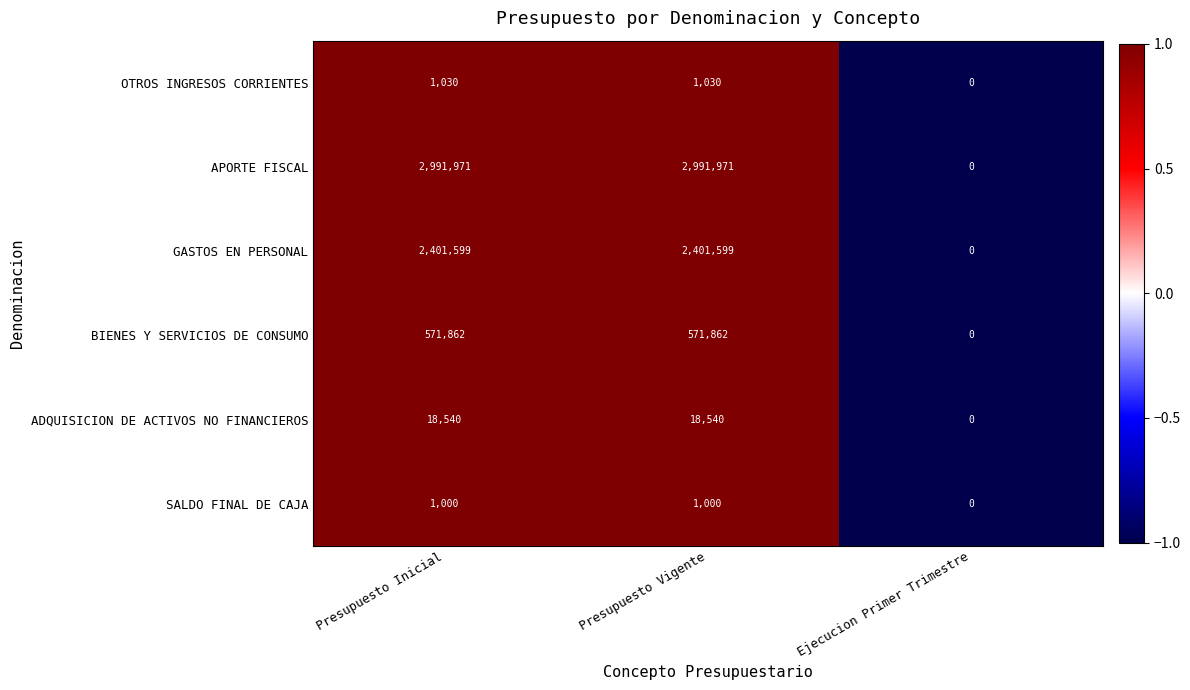

Read the ADQUISICION DE ACTIVOS NO FINANCIEROS value at Presupuesto Vigente.

18540